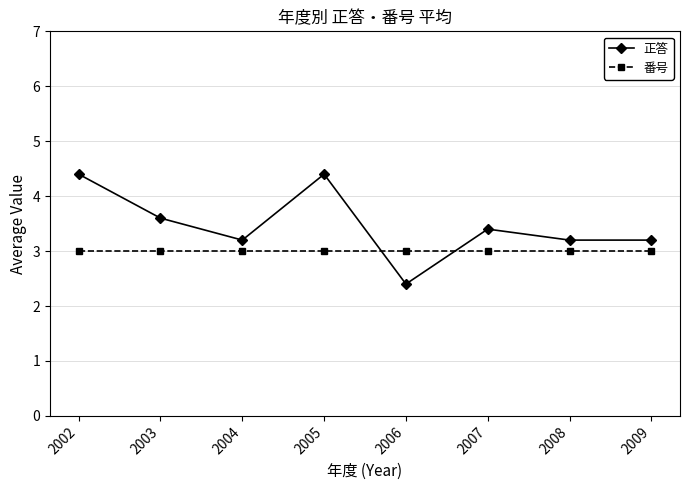

True or false: 正答 has more than 2 points higher than both neighbors.

False